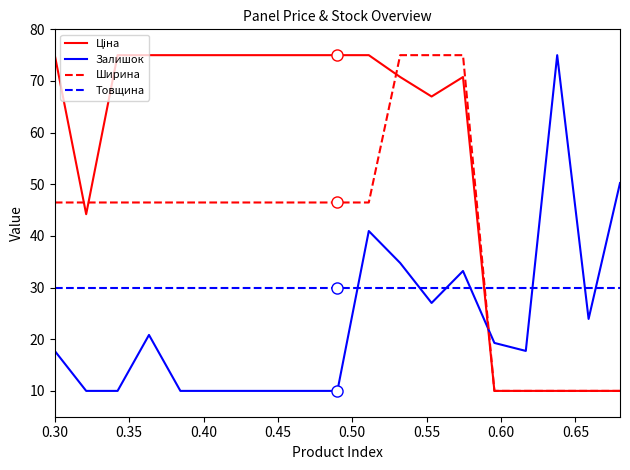

Which series ends up on top after the final intersection of Залишок and Ширина?

Залишок